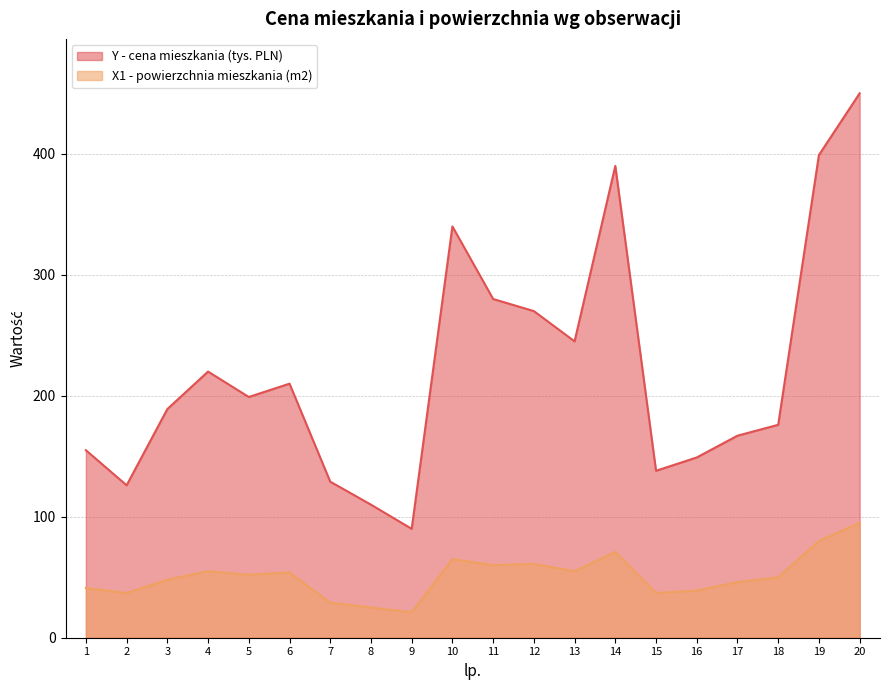

What is the difference between the Y - cena mieszkania (tys. PLN) values at 2 and 9?

36